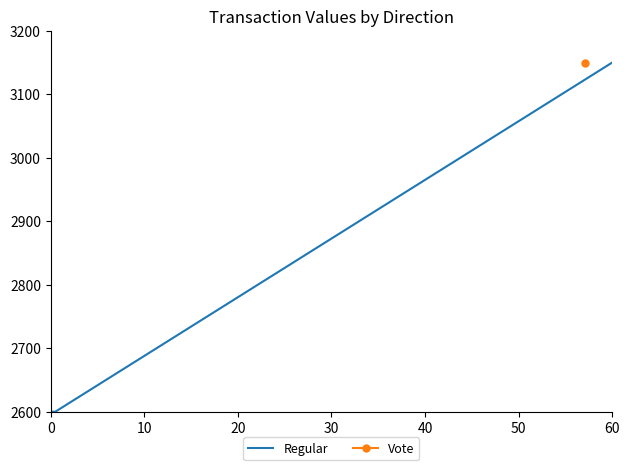

What is the minimum value shown in the chart?

2600